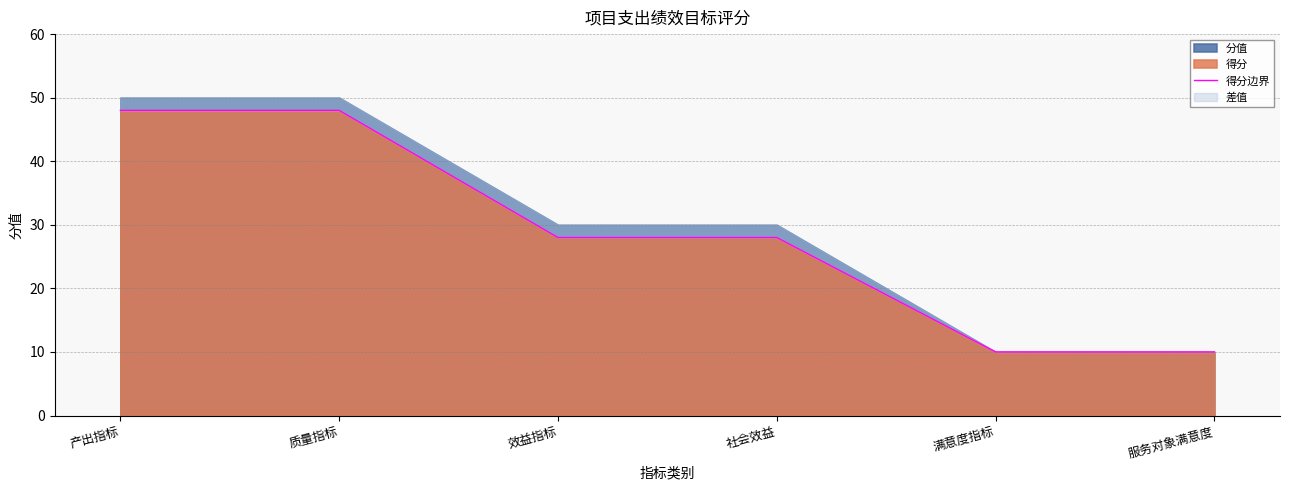

The value at 服务对象满意度 is 17. True or false?

False